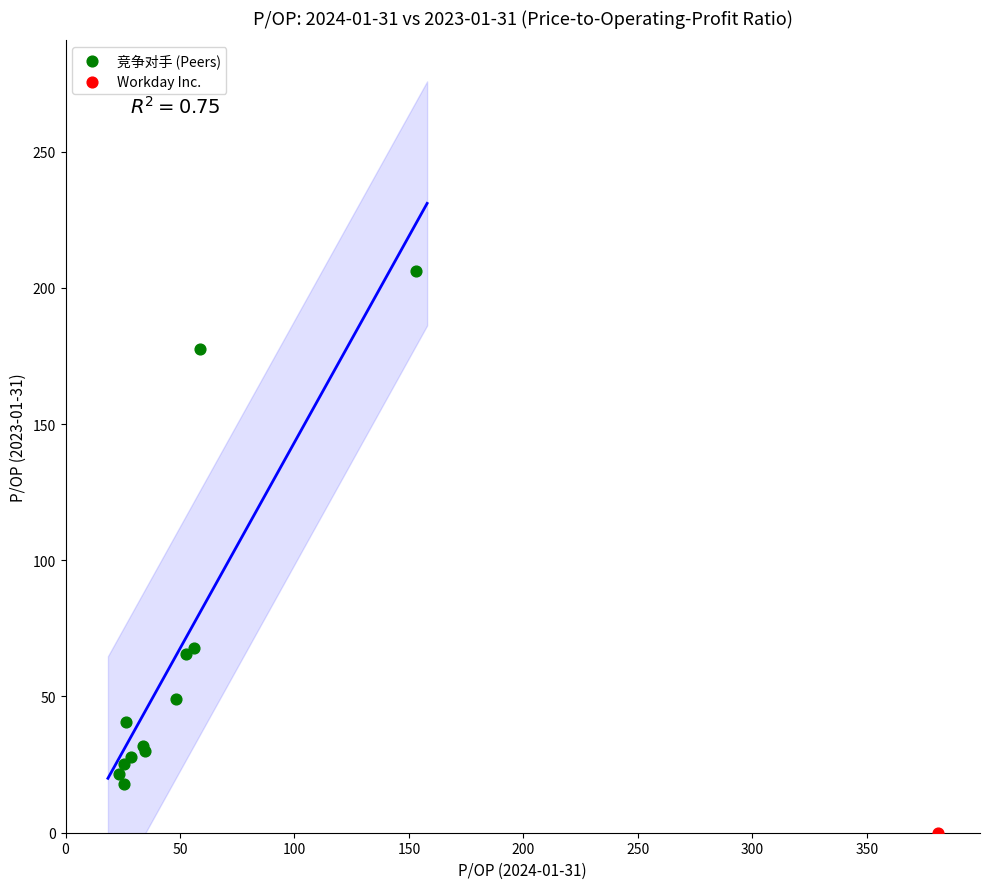

What are all the series names shown in the legend?

竞争对手 (Peers), Workday Inc.